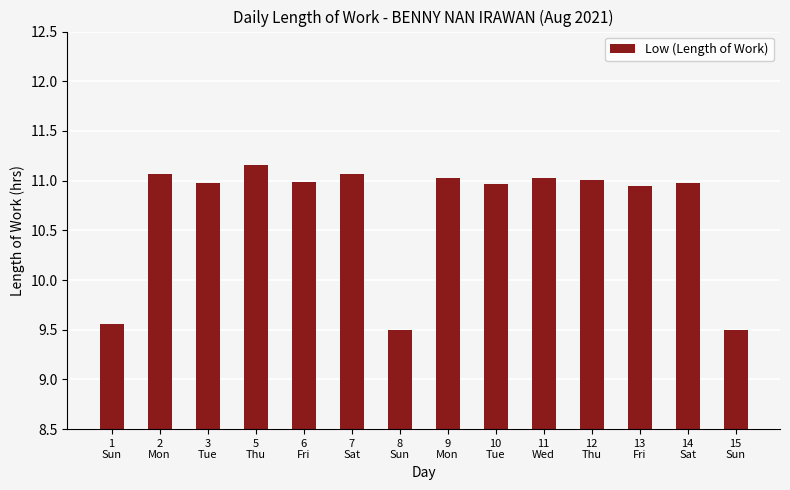

What is the value of the 6th bar from the left?

11.1